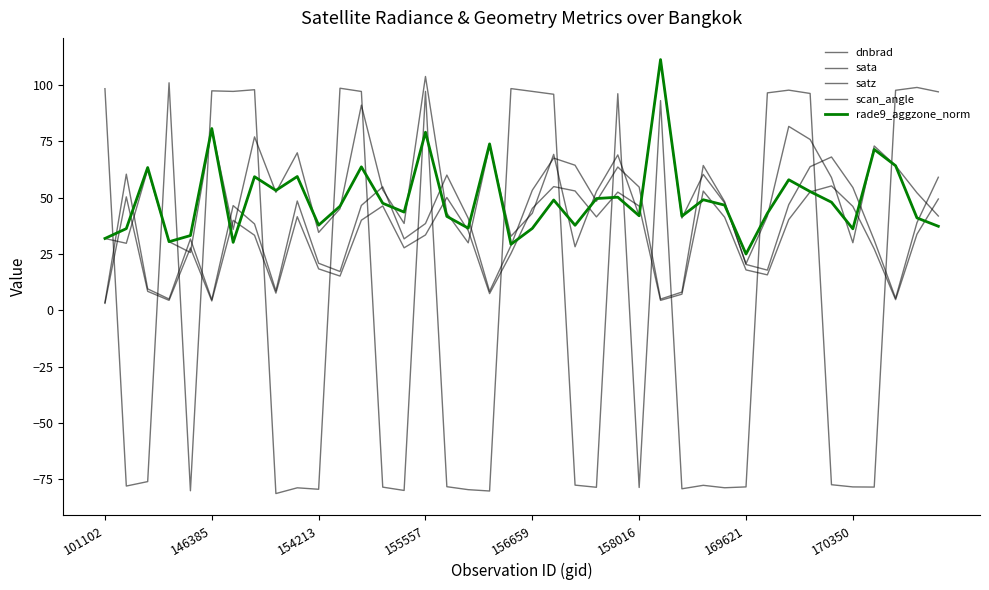

At which category does the chart reach its peak across all series?

26